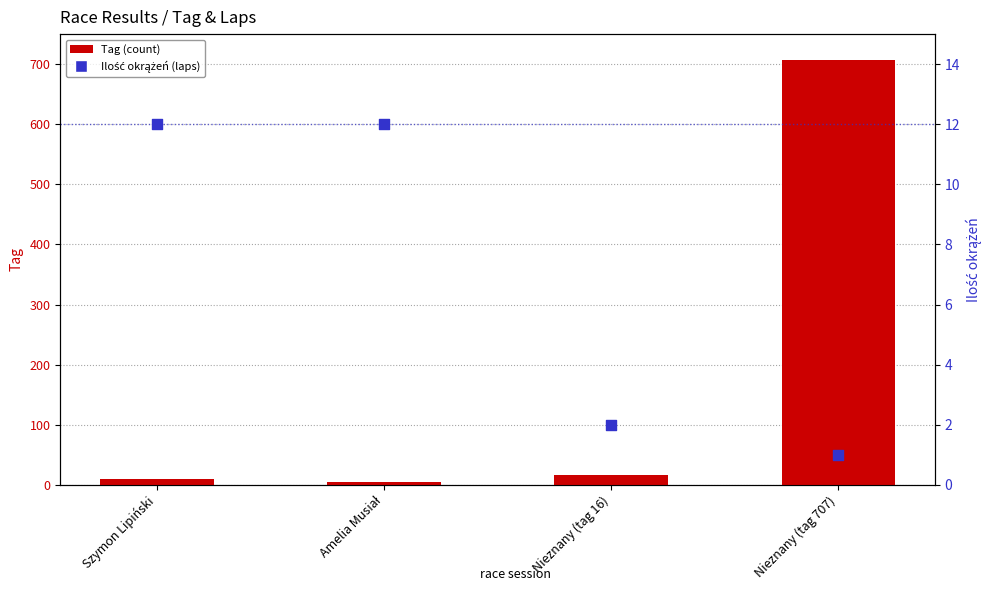

At which category is the sum across all series the highest?

Nieznany (tag 707)